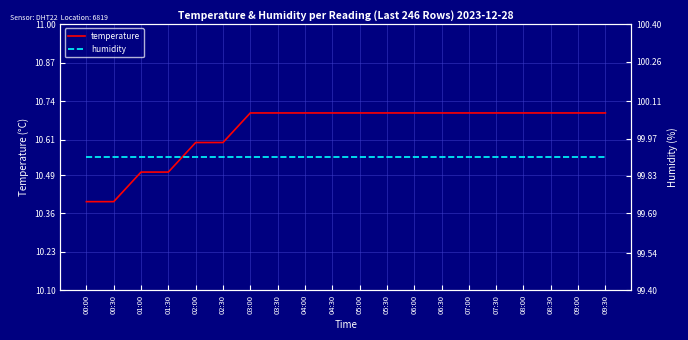

What is the label of the 3rd point from the right?

08:30